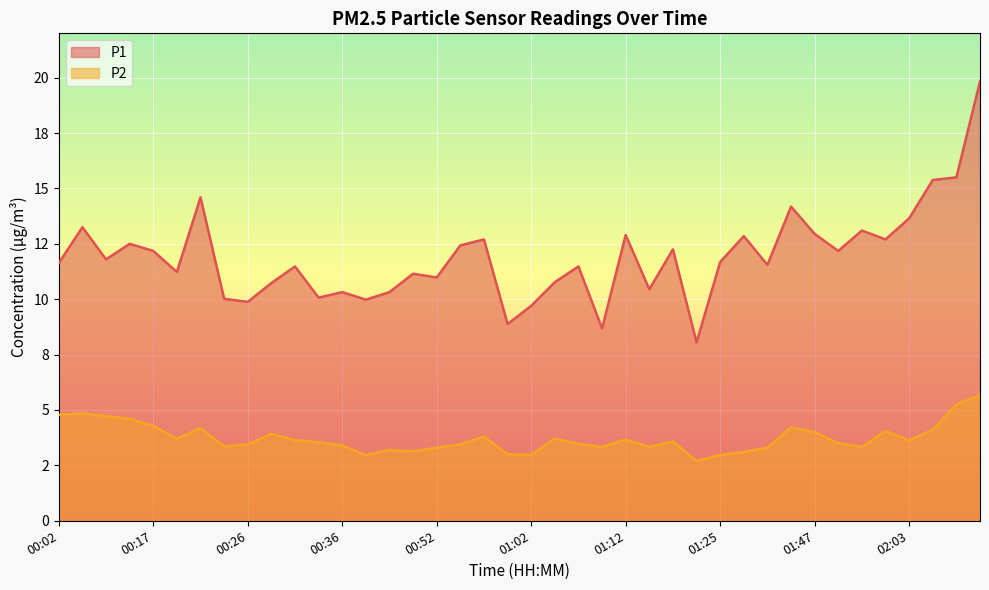

True or false: P1 has more than 0 points higher than both neighbors.

True